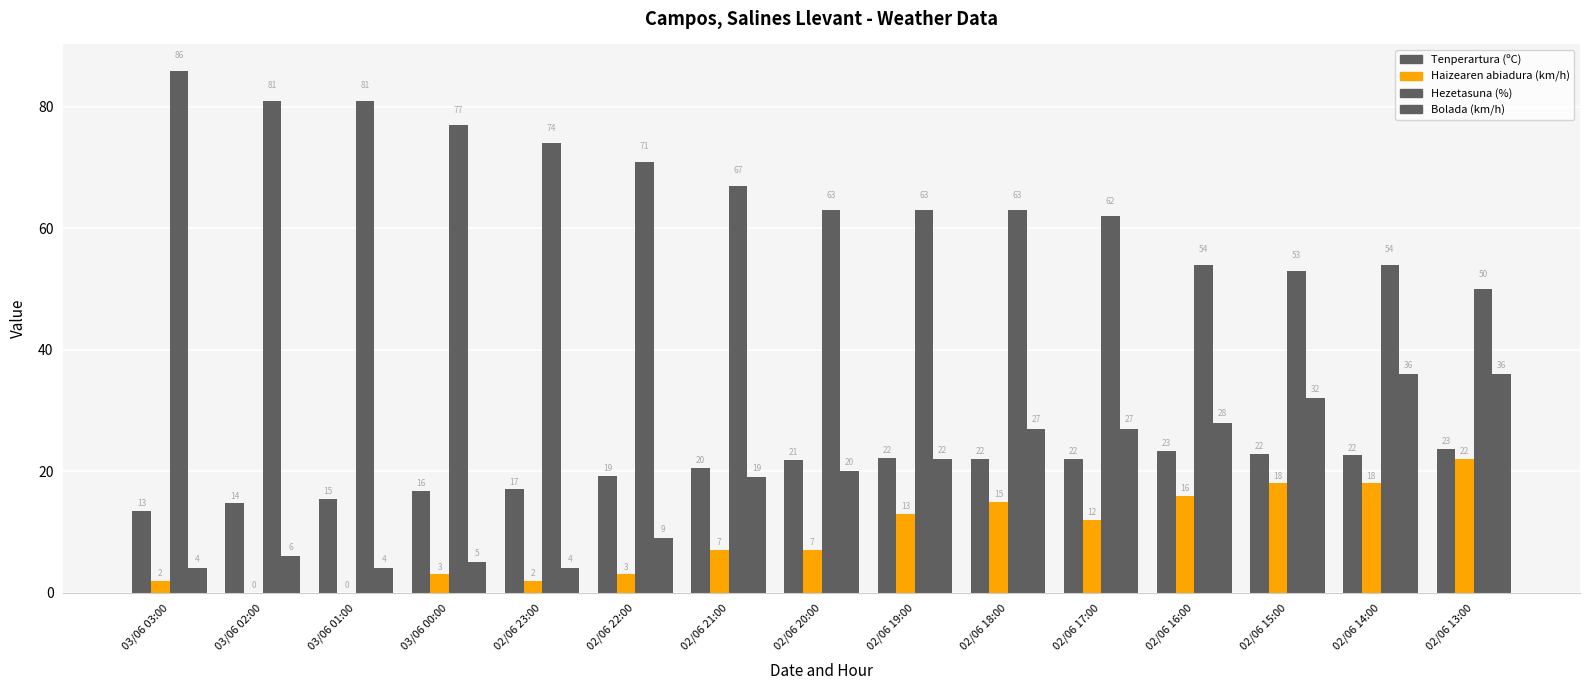

The Hezetasuna (%) series shows 77.0 at 03/06 00:00. True or false?

True